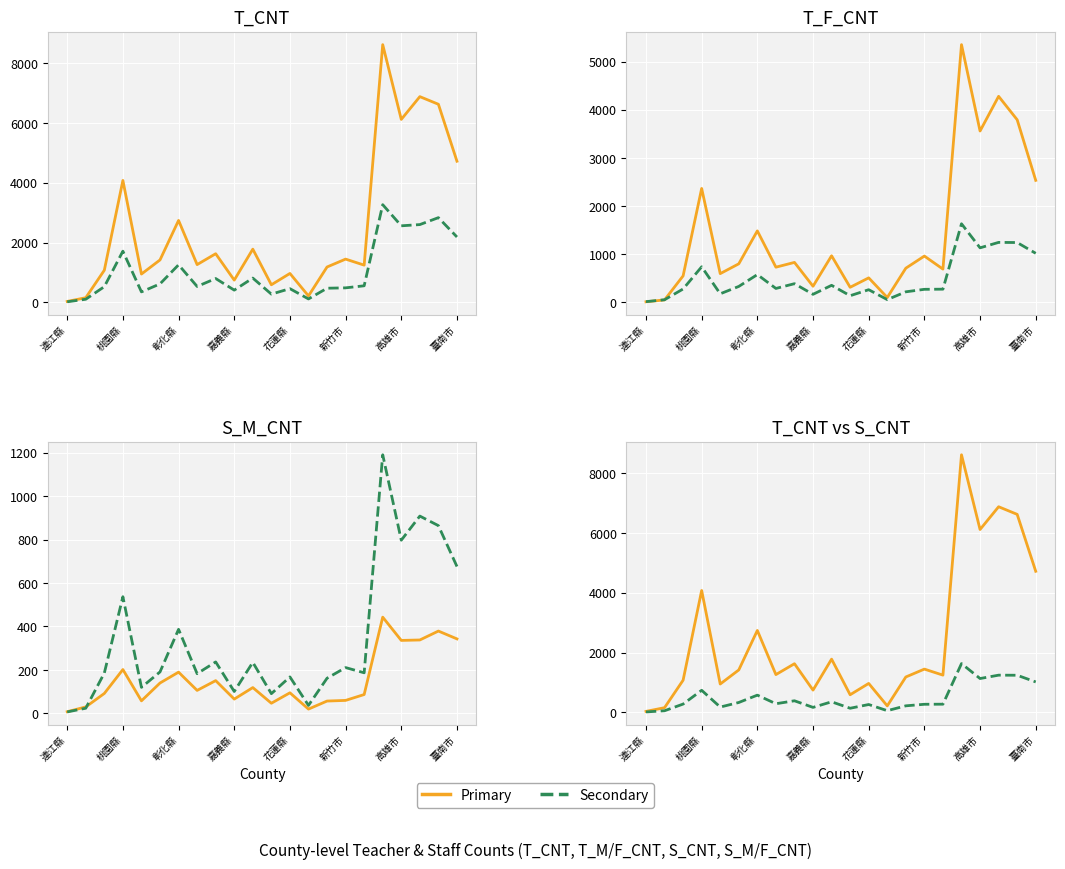

True or false: S_CNT and T_M_CNT cross at least once.

False